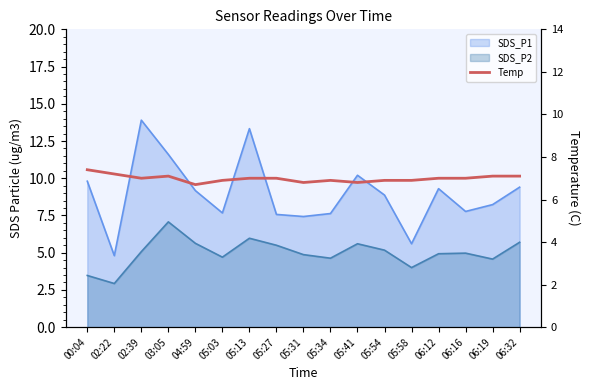

At which label is the value closest to 7?

02:39